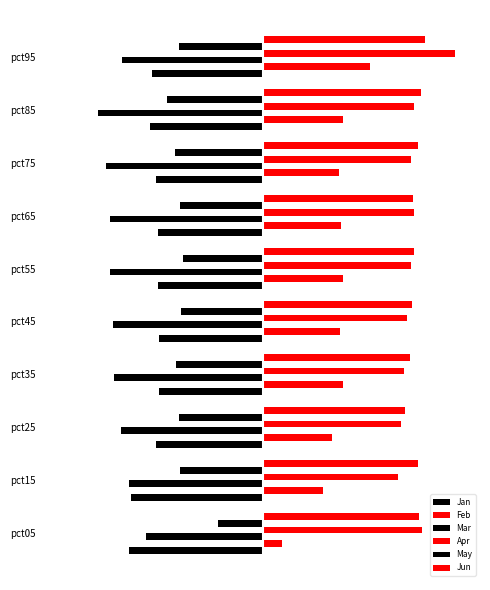

What are all the series names shown in the legend?

Jan, Feb, Mar, Apr, May, Jun